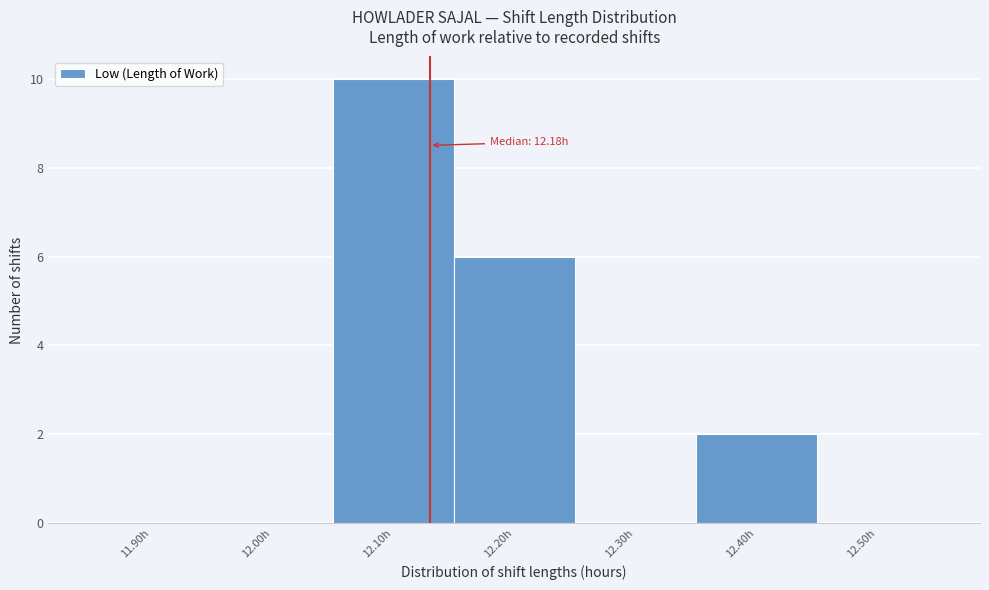

Reading left to right, extract all data points from this chart.

11.90h=0	12.00h=0	12.10h=10	12.20h=6	12.30h=0	12.40h=2	12.50h=0